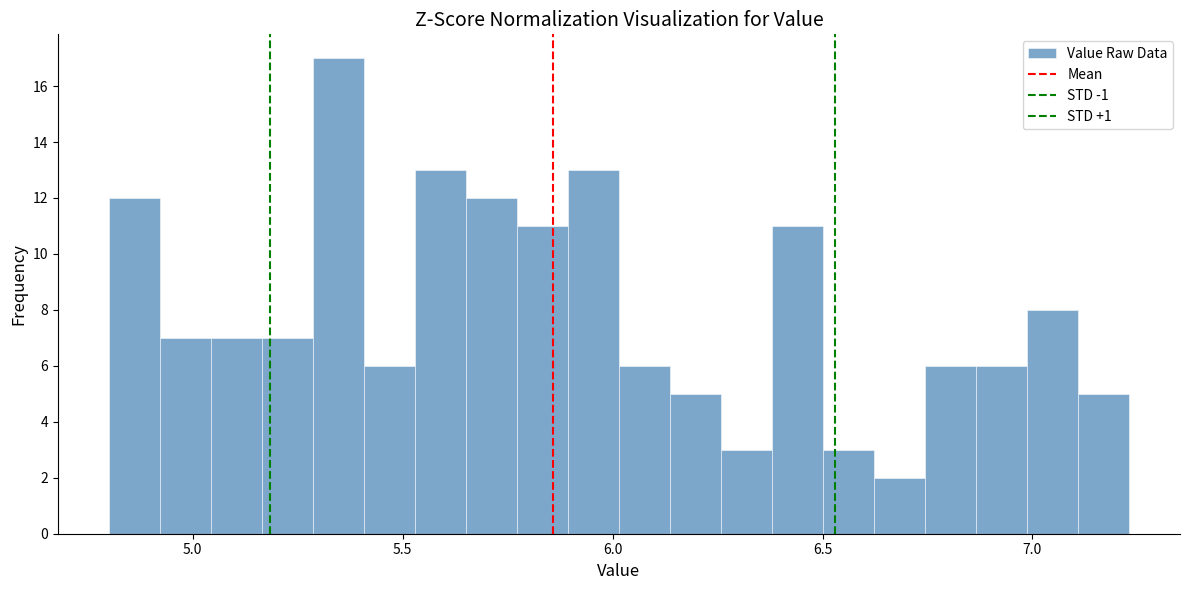

Around what value on the x-axis is the tallest bar? Give the approximate position of its centre, as read against the axis.

5.35